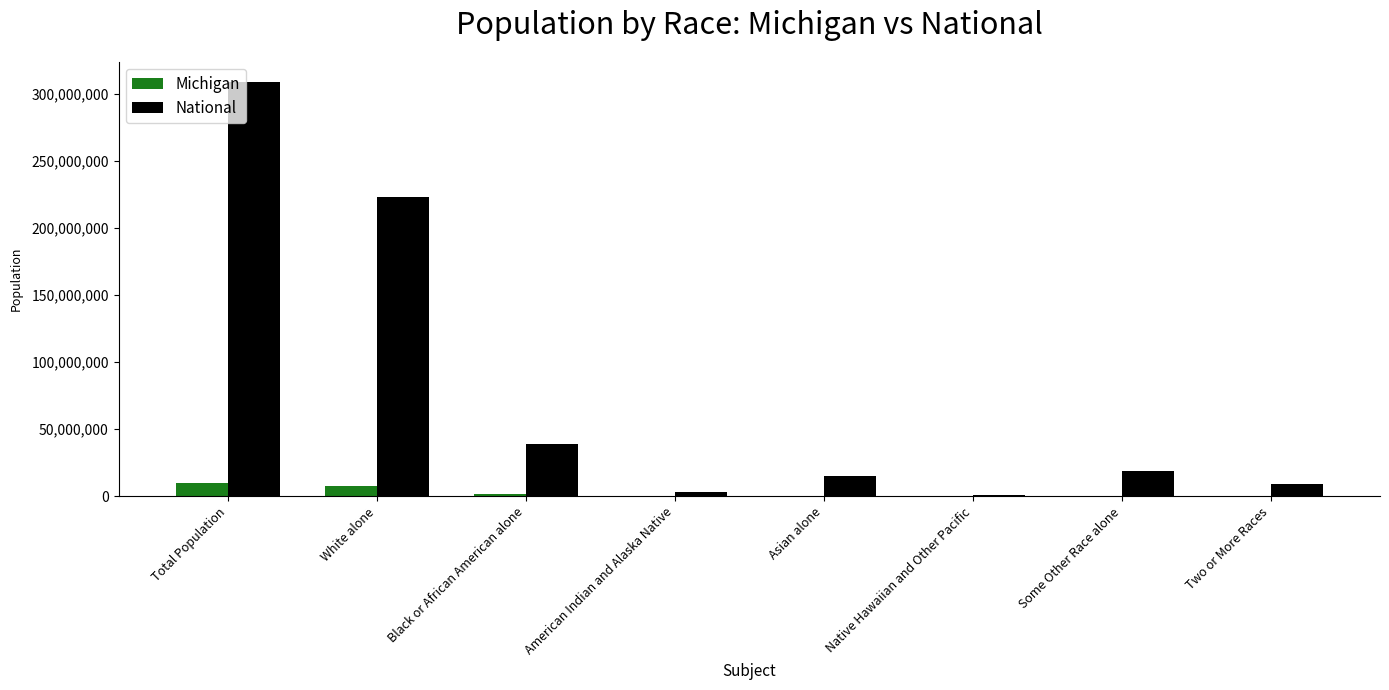

Between Black or African American alone and American Indian and Alaska Native, which series saw the biggest shift?

National